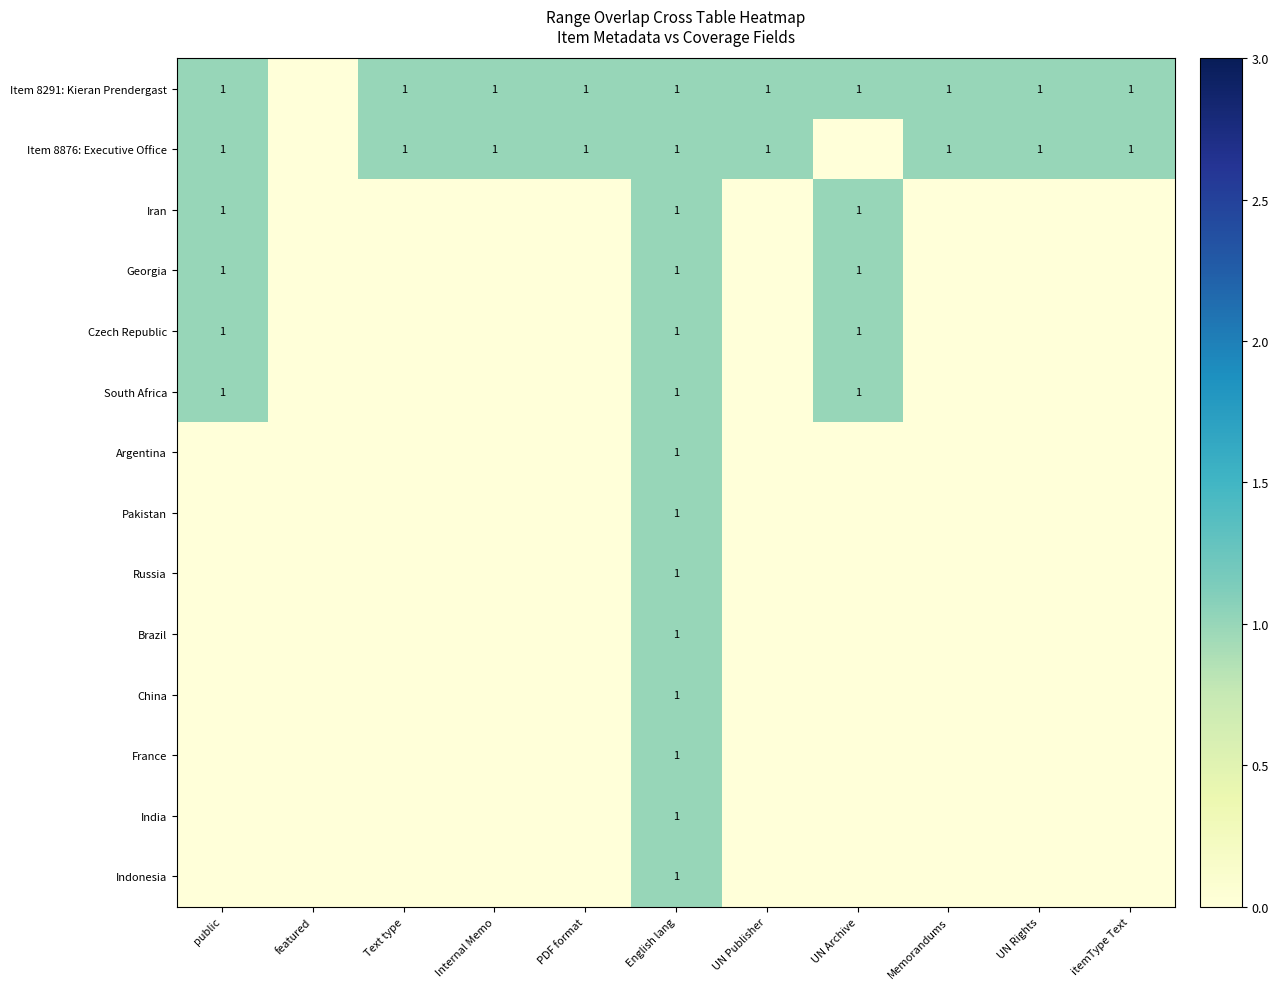

Count the number of categories in the chart.

11